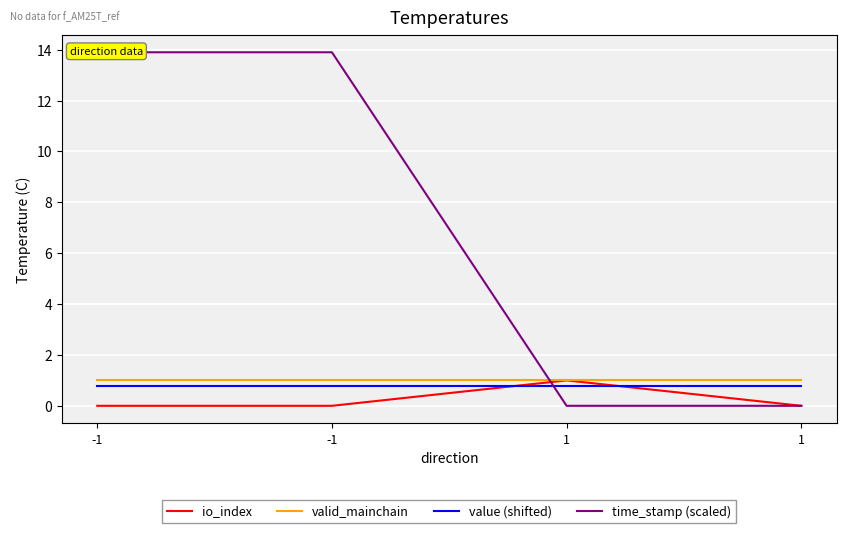

Is the value of value (shifted) at -1 greater than the value of time_stamp (scaled) at -1?

No